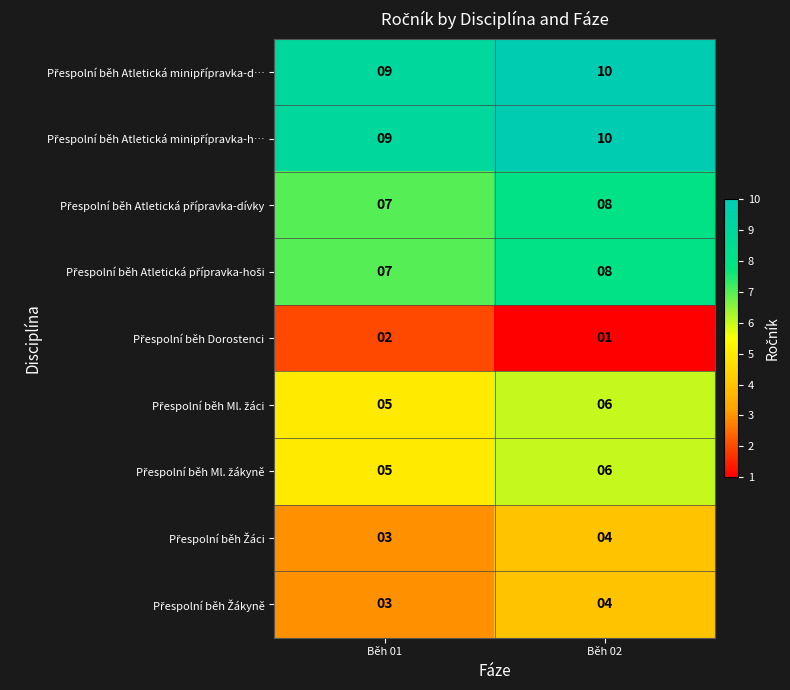

At which category is the sum across all series the highest?

Běh 02